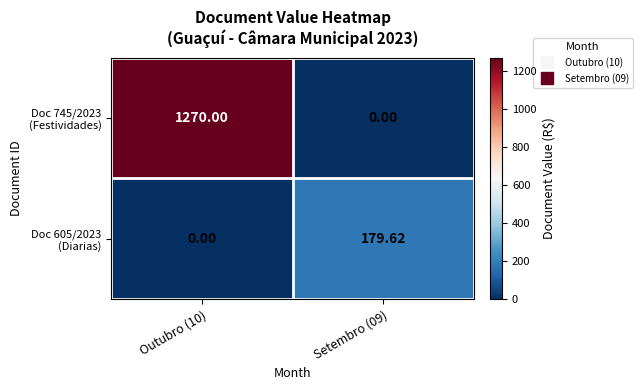

How many series are shown in this chart?

2